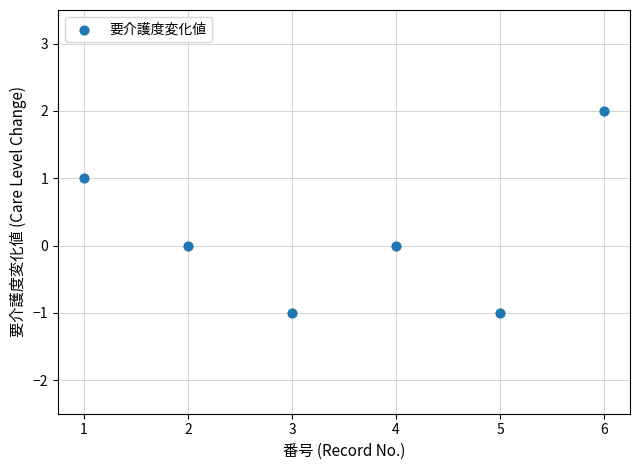

What is the average X value?

4